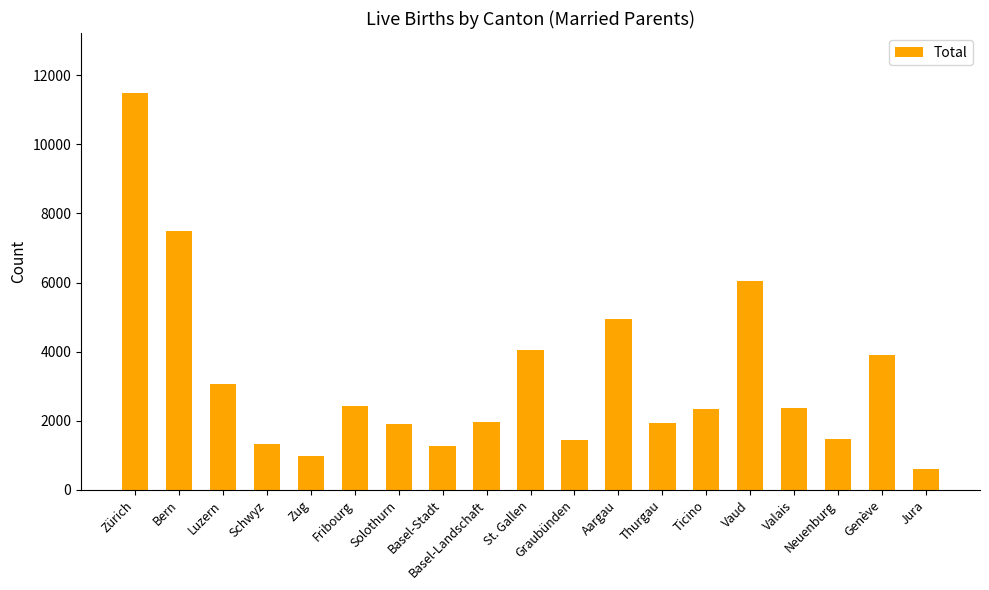

What is the greatest value displayed?

11496